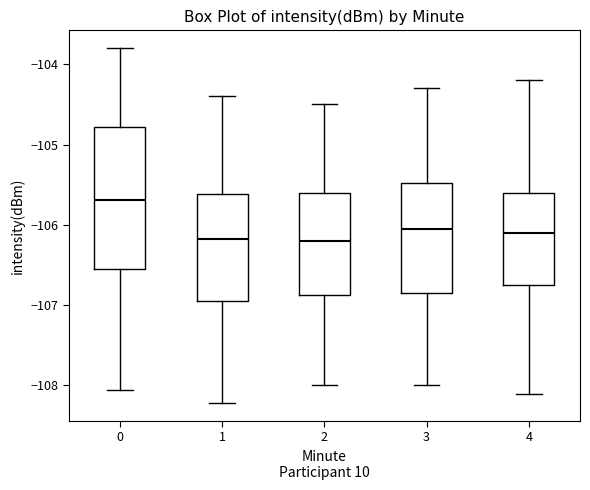

Which box is the tallest, from its lower edge to its upper edge?

0